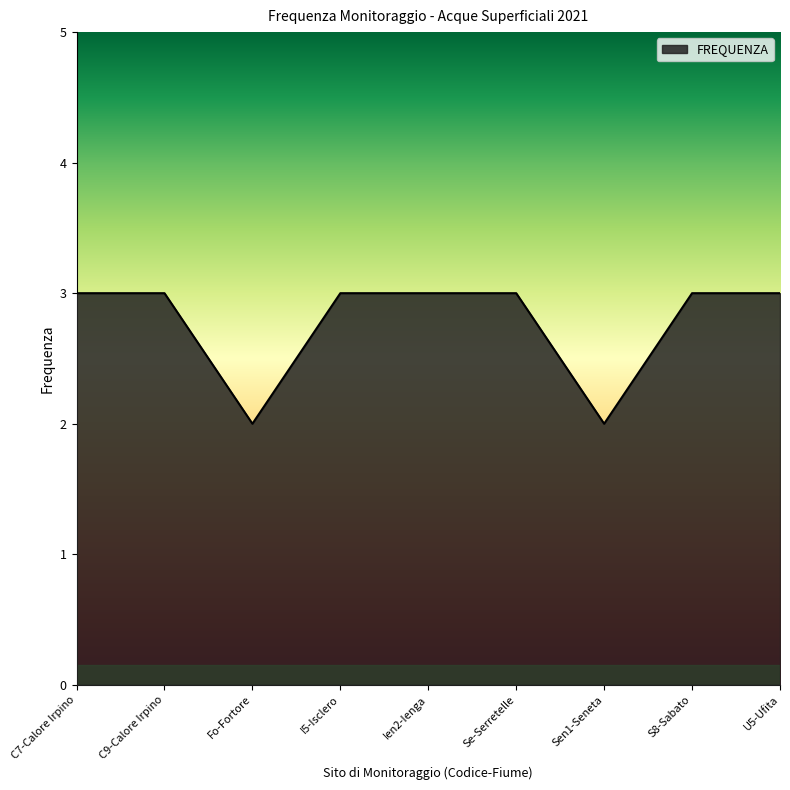

Approximately how many times larger is the value at Ien2-Ienga compared to Fo-Fortore?

1.5